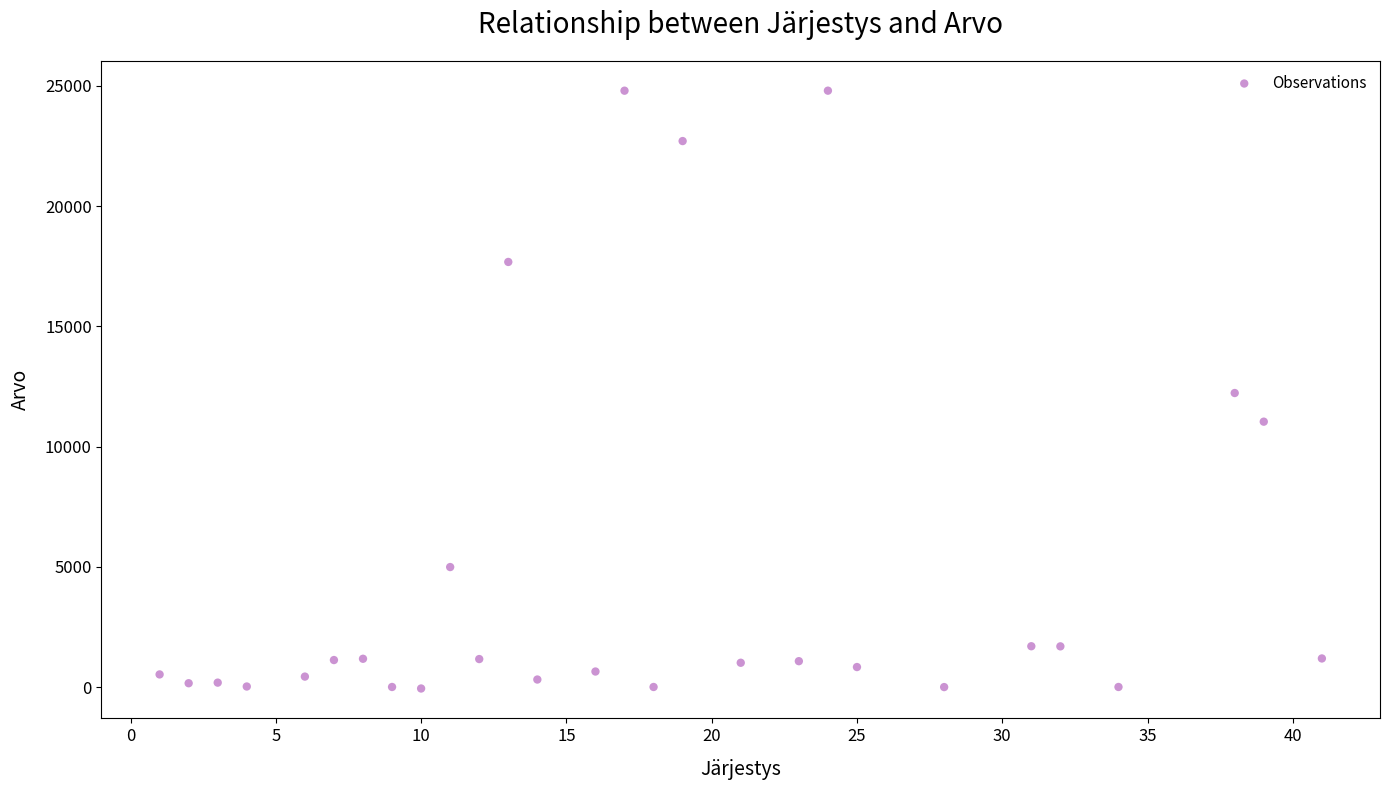

What is the range of Y values (max minus min)?

24855.0